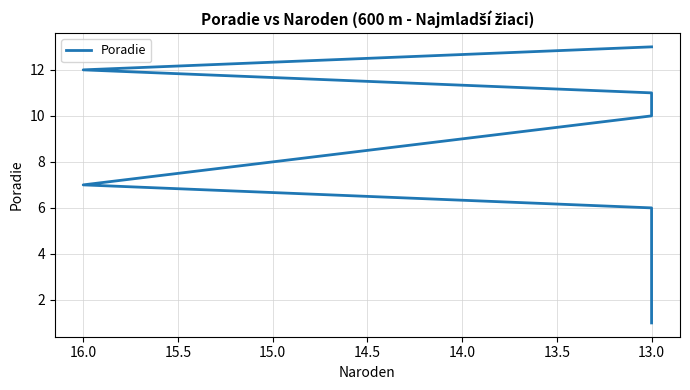

What is the change in value from 13.5 to 10?

+8